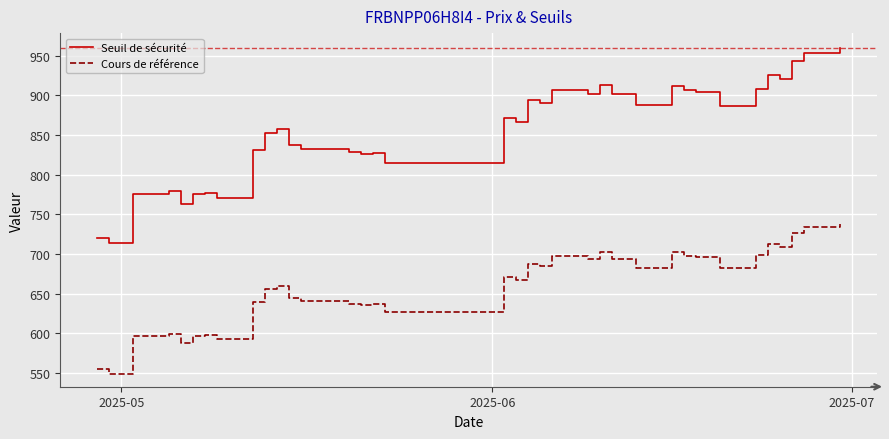

Rank the series by their average value, from highest to lowest.

Seuil de sécurité, Cours de référence